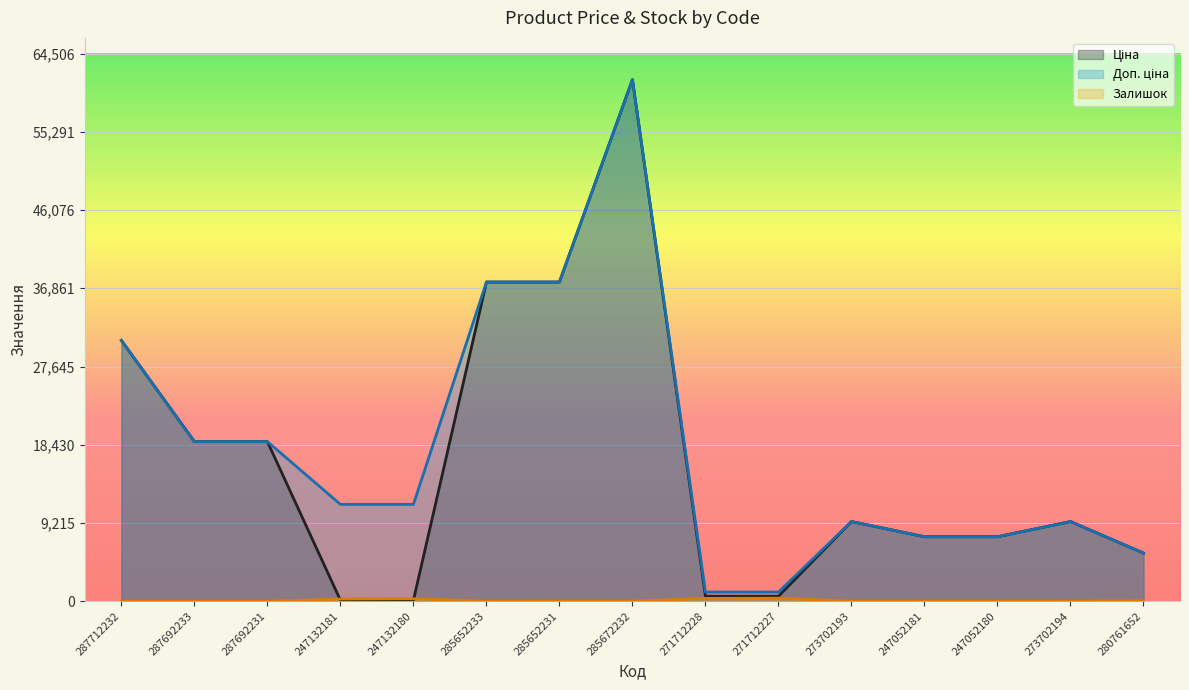

How many data points in Ціна are above 9383?

8